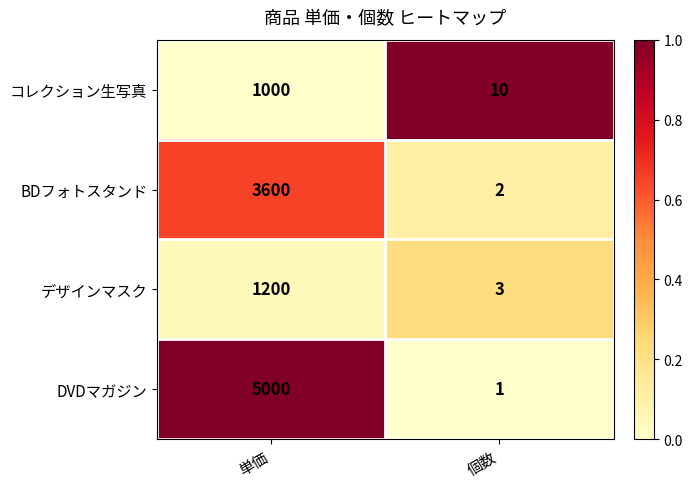

How many data points does each series have?

2